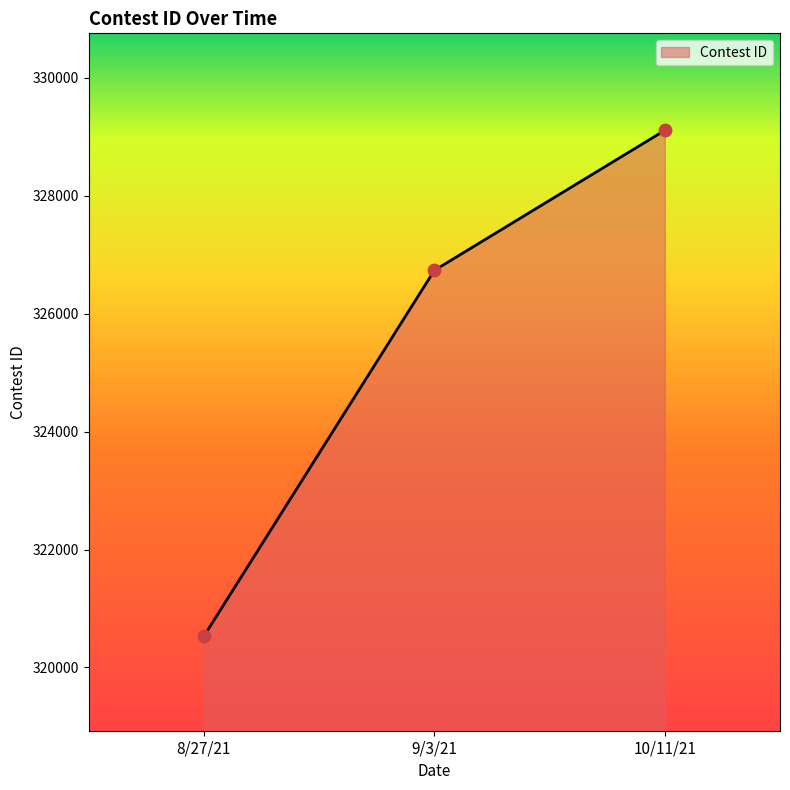

Between 9/3/21 and 10/11/21, which is larger?

10/11/21